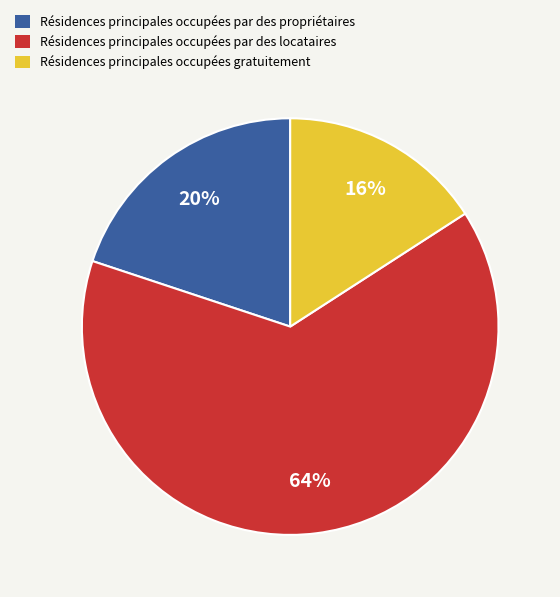

To the nearest percent, what is the average slice percentage?

33%